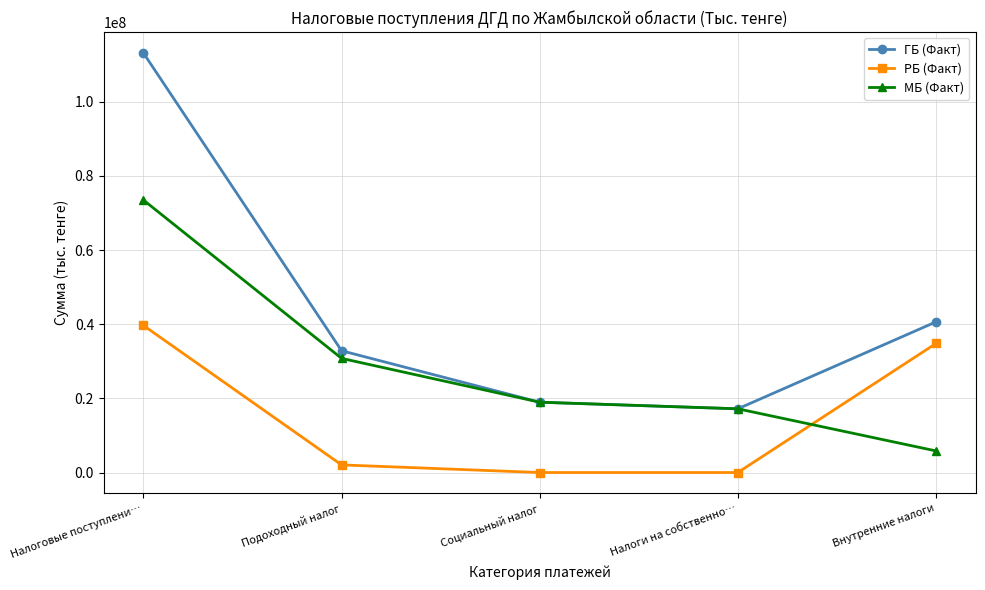

What position from the left is Подоходный налог?

2